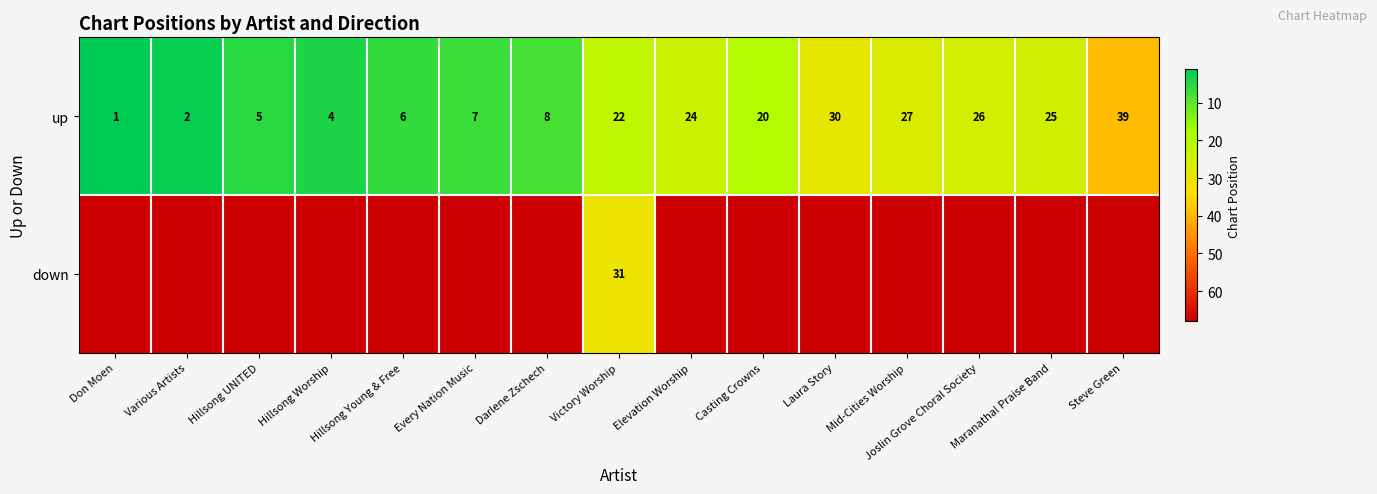

The value of up at Maranatha! Praise Band is 25. True or false?

True